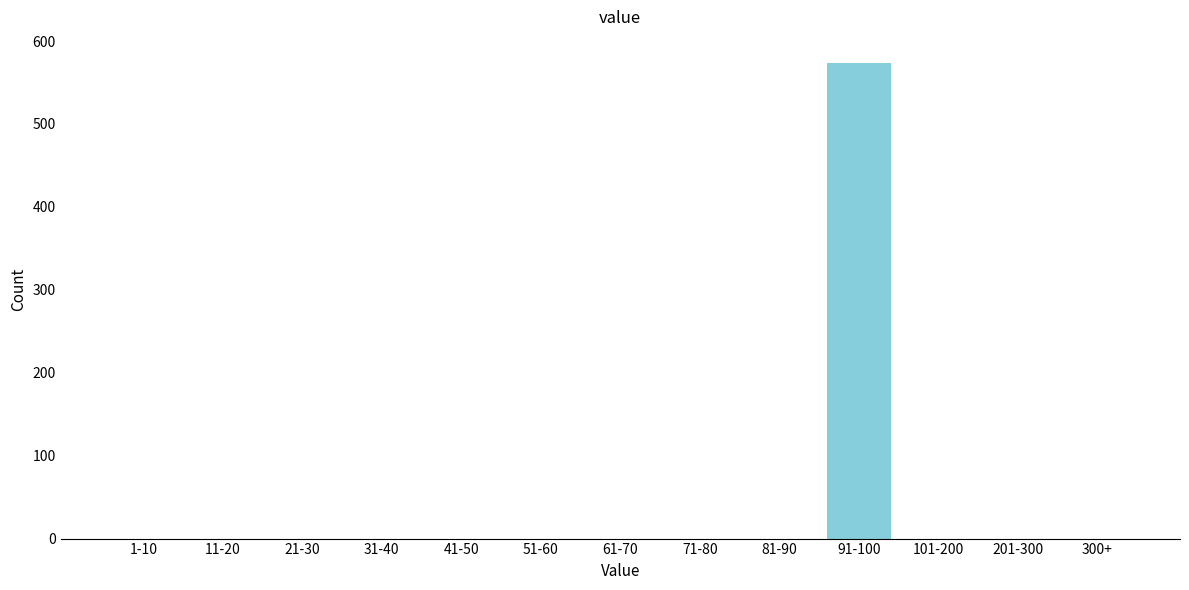

Reading right to left, list all the values displayed in this chart.

300+=0	201-300=0	101-200=0	91-100=573	81-90=0	71-80=0	61-70=0	51-60=0	41-50=0	31-40=0	21-30=0	11-20=0	1-10=0